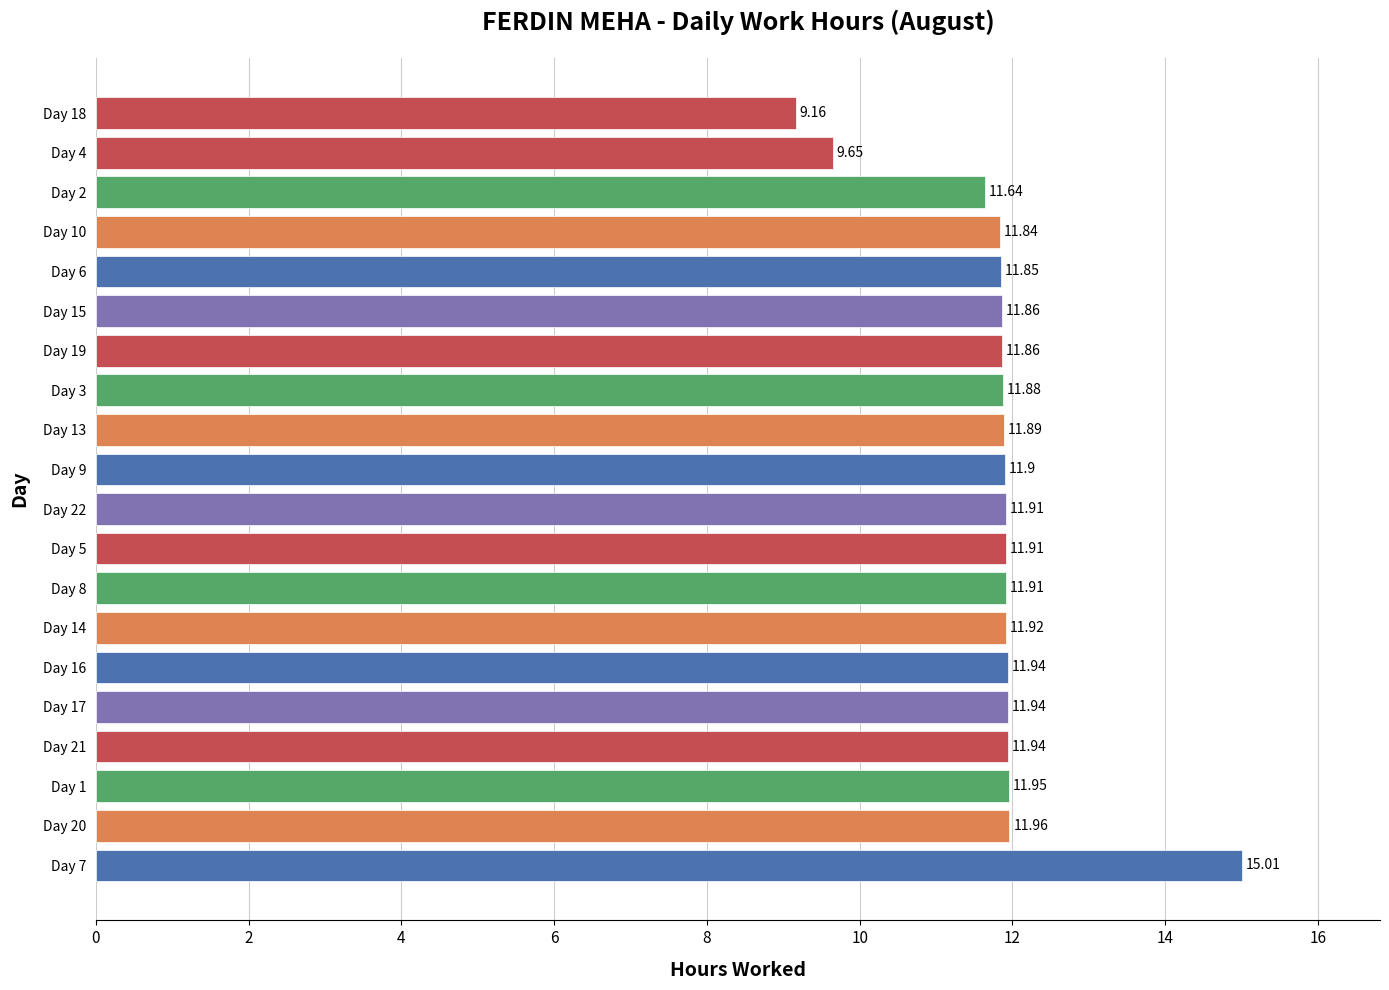

Between Day 3 and Day 21, which is larger?

Day 21